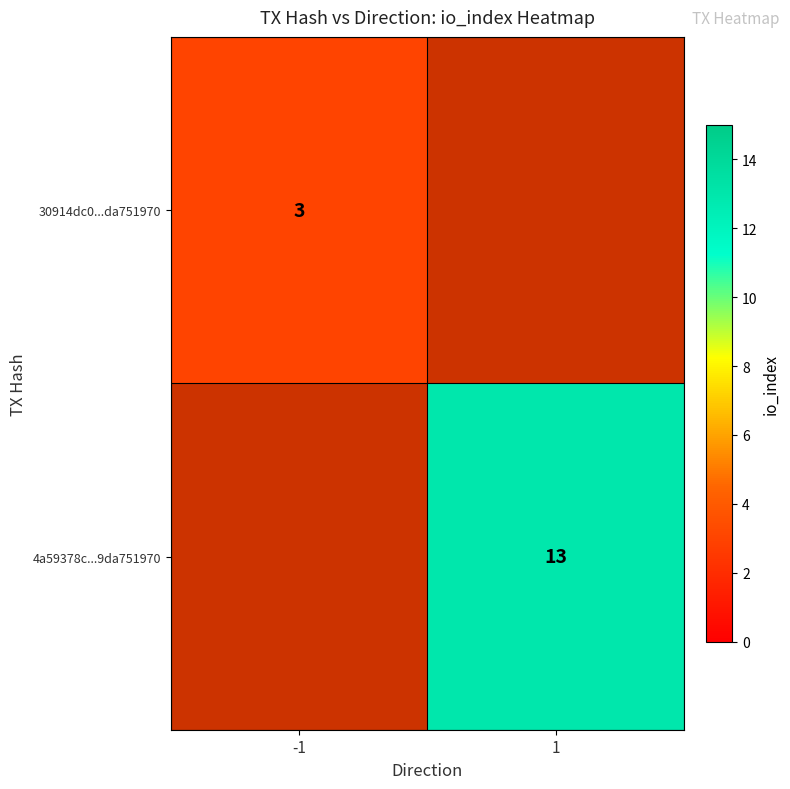

Is the value of 4a59378c...9da751970 at 1 greater than the value of 30914dc0...da751970 at -1?

Yes